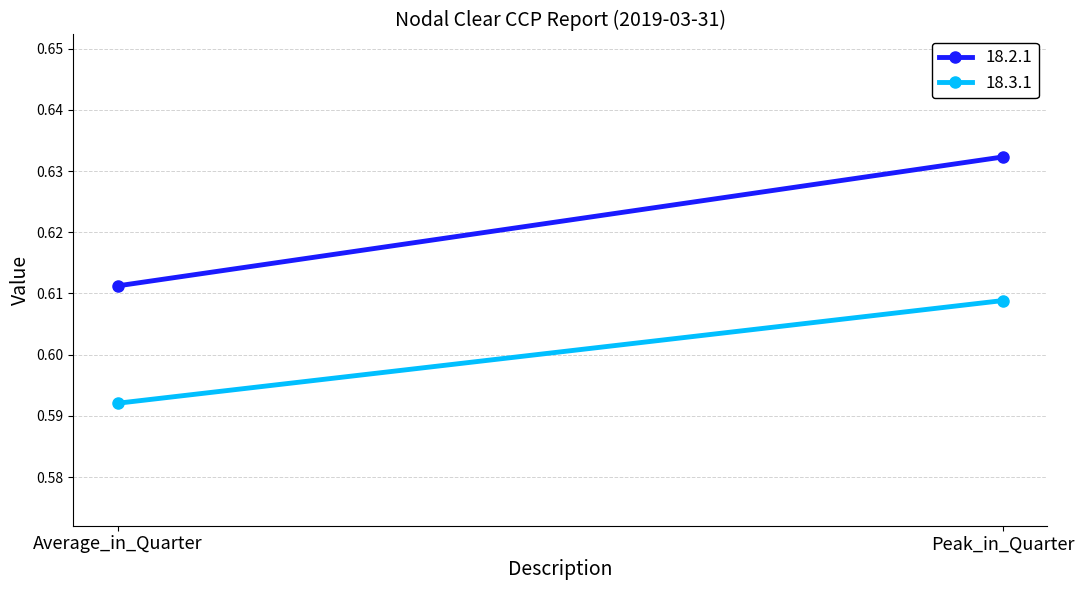

Rank the series at Peak_in_Quarter from highest to lowest value.

18.2.1, 18.3.1